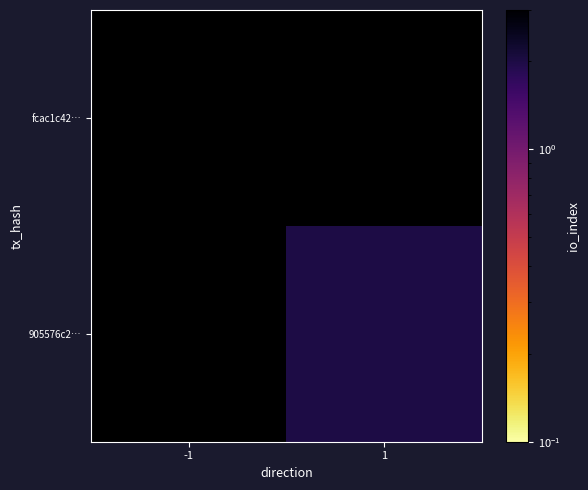

List the labels in order of fcac1c42… value, largest first.

-1, 1